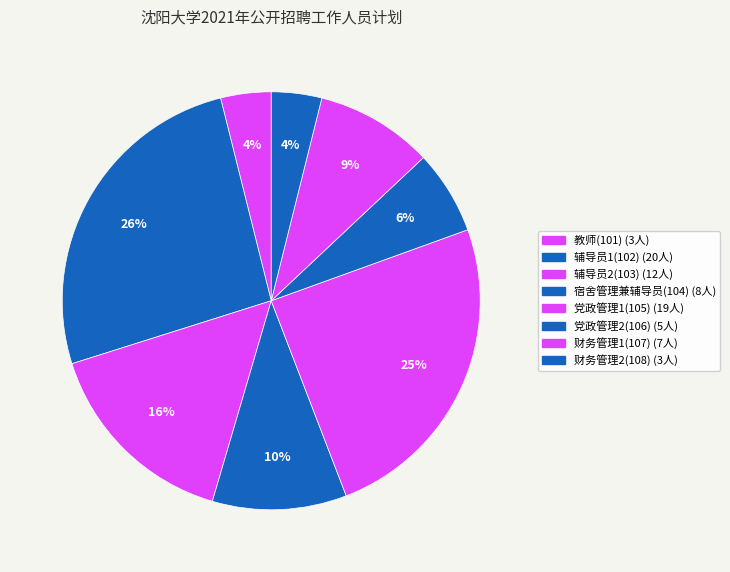

Which slice is the largest?

辅导员1(102)